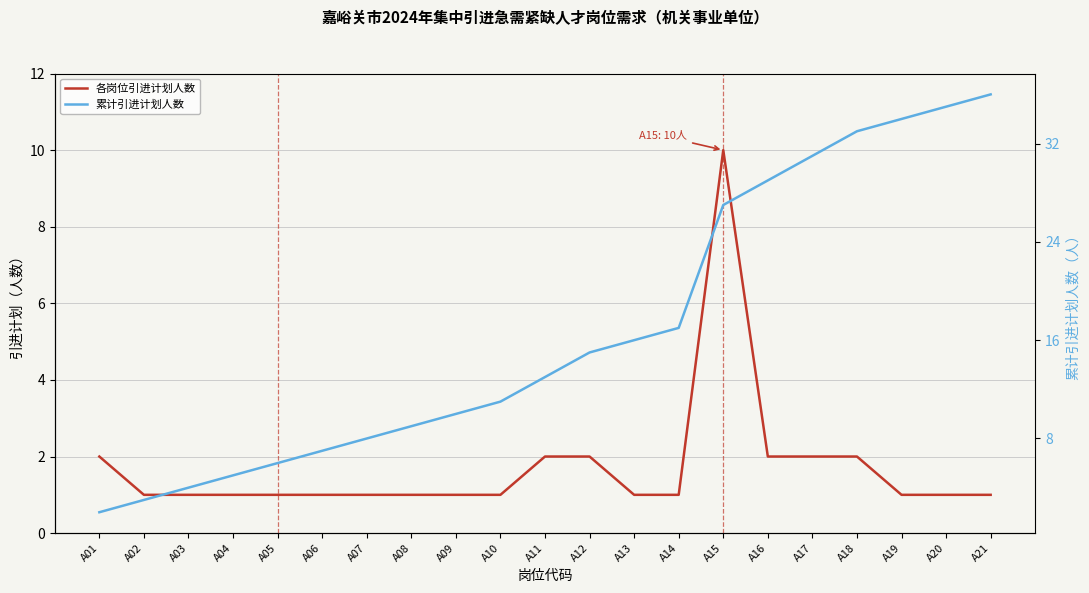

Reading left to right, transcribe all the data shown in this chart.

各岗位引进计划人数: 2	1	1	1	1	1	1	1	1	1	2	2	1	1	10	2	2	2	1	1	1
累计引进计划人数: 2	3	4	5	6	7	8	9	10	11	13	15	16	17	27	29	31	33	34	35	36